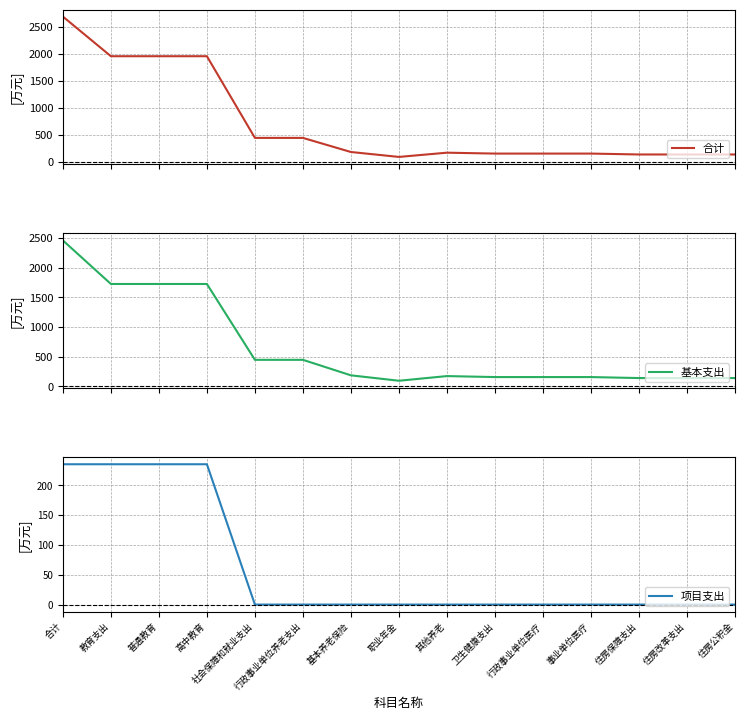

Which series has the largest range (max minus min)?

合计